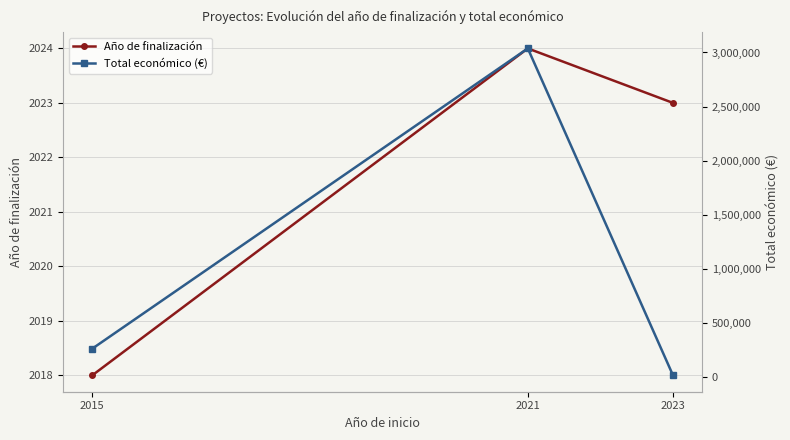

Reading left to right, transcribe all the data shown in this chart.

Año de finalización: 2018	2024	2023
Total económico (€): 263534	3037758	17309